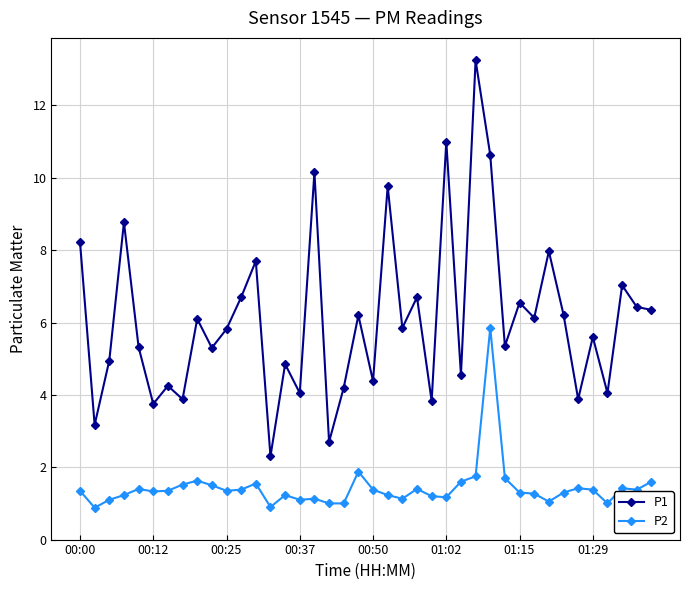

What is the average value of the P2 series?

1.4